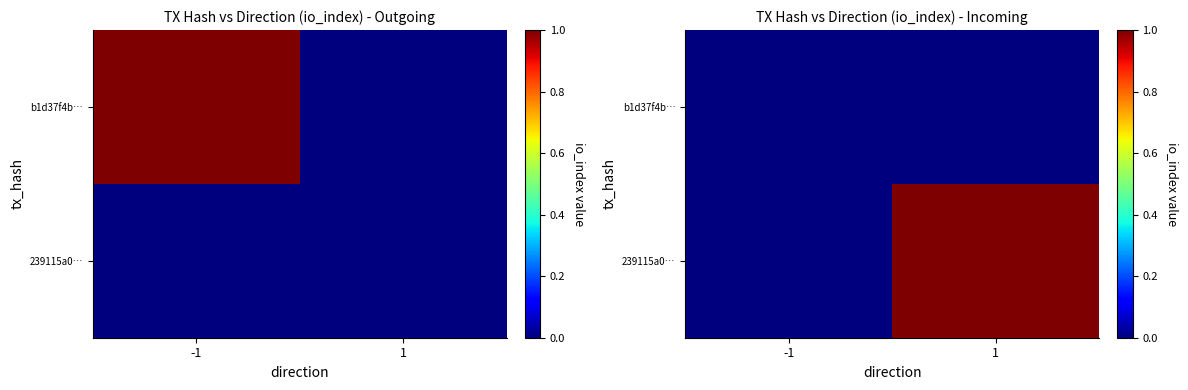

Count the 239115a0… values in the range 0 to 1.

2